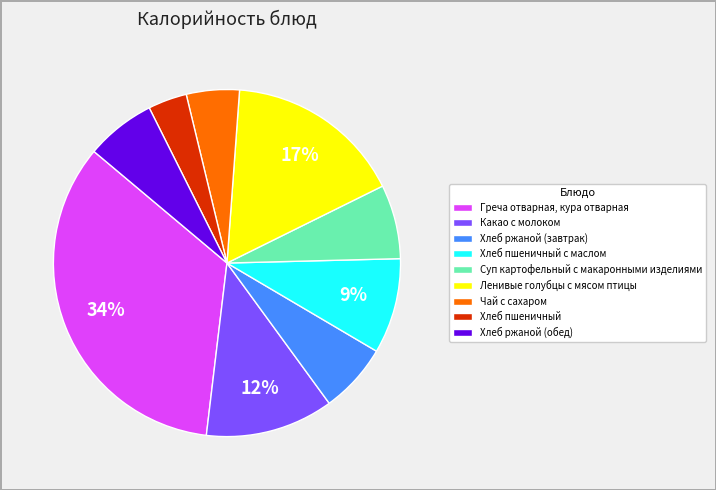

What is the smallest slice in the pie chart?

Хлеб пшеничный